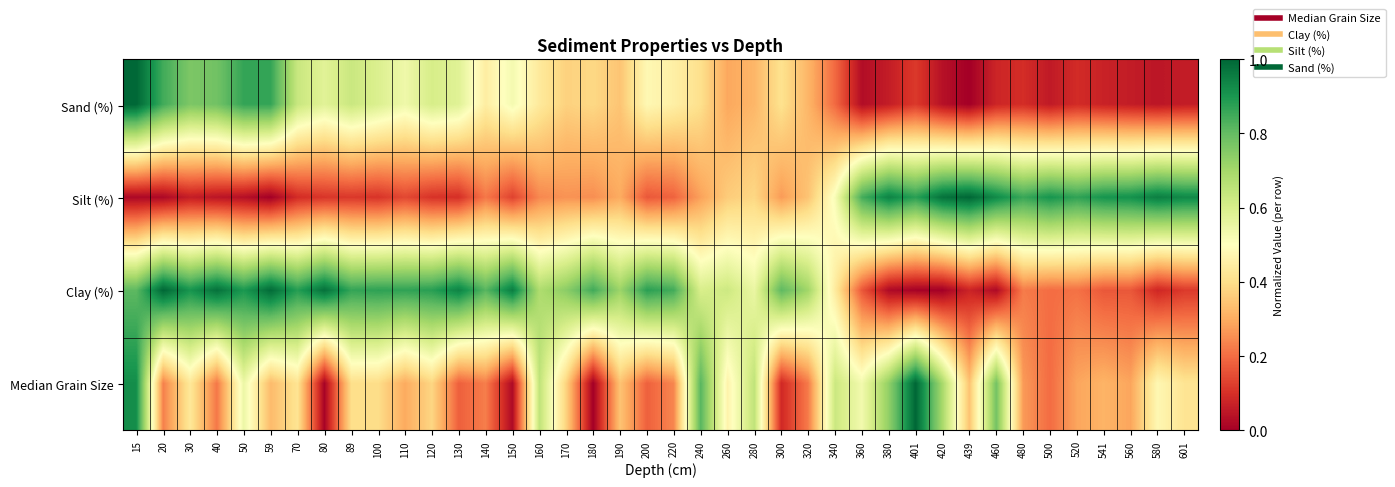

What is the total value across all series at 340?

1.8